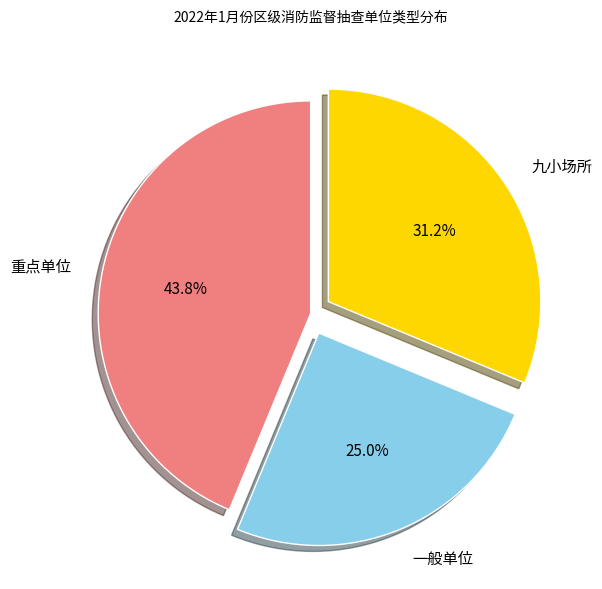

Which has a higher value, 九小场所 or 一般单位?

九小场所